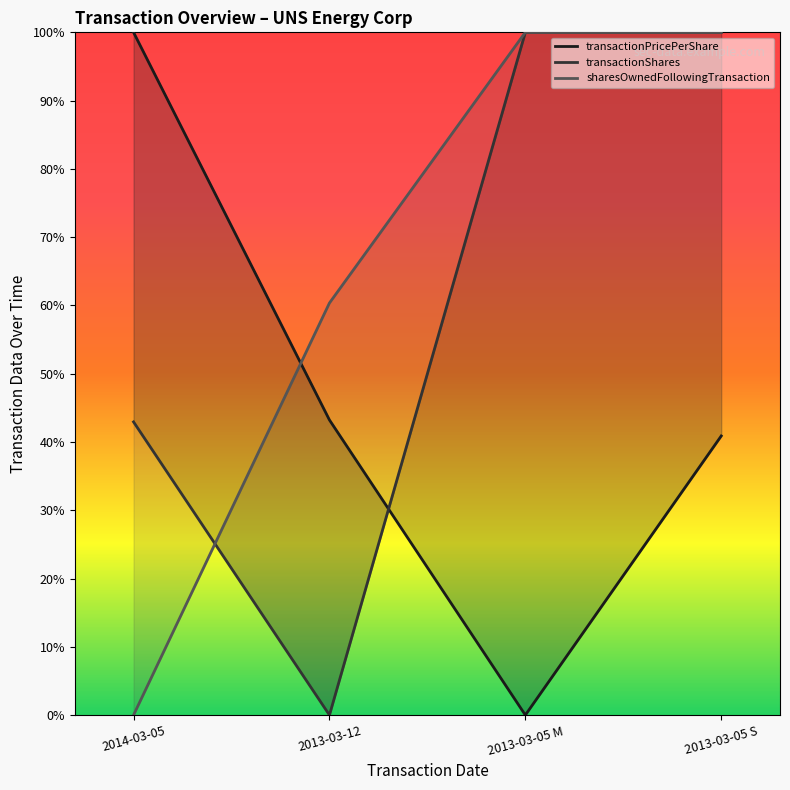

How many categories are shown in the chart?

4